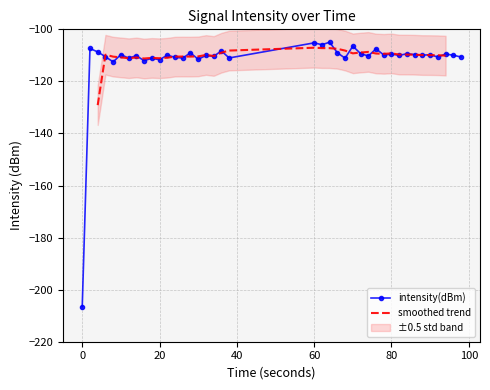

What is the change in value from 5 to 15?

-1.8